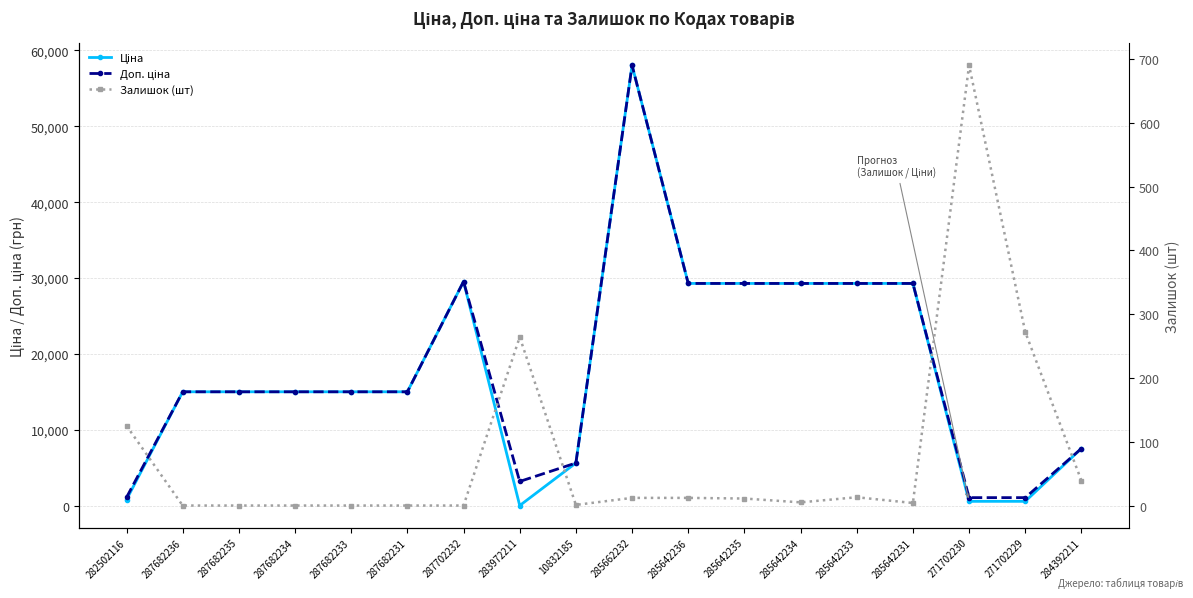

Reading right to left, extract all data points from this chart.

Ціна: 284392211=7545.9	271702229=586.0	271702230=586.0	285642231=29294.9	285642233=29294.9	285642234=29294.9	285642235=29294.9	285642236=29294.9	285662232=58037.0	10832185=5636.0	283972211=32.0	287702232=29548.9	287682231=15019.2	287682233=15019.2	287682234=15019.2	287682235=15019.2	287682236=15019.2	282502116=813.0
Доп. ціна: 284392211=7545.9	271702229=1074.5	271702230=1074.5	285642231=29294.9	285642233=29294.9	285642234=29294.9	285642235=29294.9	285642236=29294.9	285662232=58037.0	10832185=5636.0	283972211=3205.0	287702232=29548.9	287682231=15019.2	287682233=15019.2	287682234=15019.2	287682235=15019.2	287682236=15019.2	282502116=1101.8
Залишок (шт): 284392211=39.0	271702229=272.0	271702230=690.0	285642231=4.0	285642233=13.0	285642234=5.0	285642235=11.0	285642236=12.0	285662232=12.0	10832185=1.0	283972211=264.0	287702232=0.0	287682231=0.0	287682233=0.0	287682234=0.0	287682235=0.0	287682236=0.0	282502116=125.0